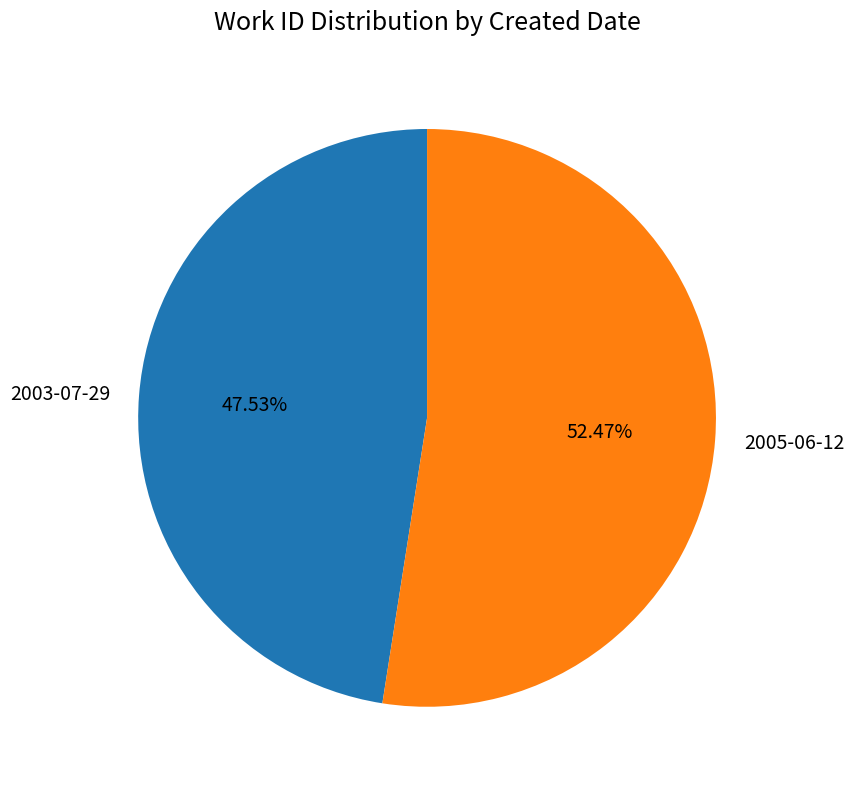

How many slices are in this pie chart?

2